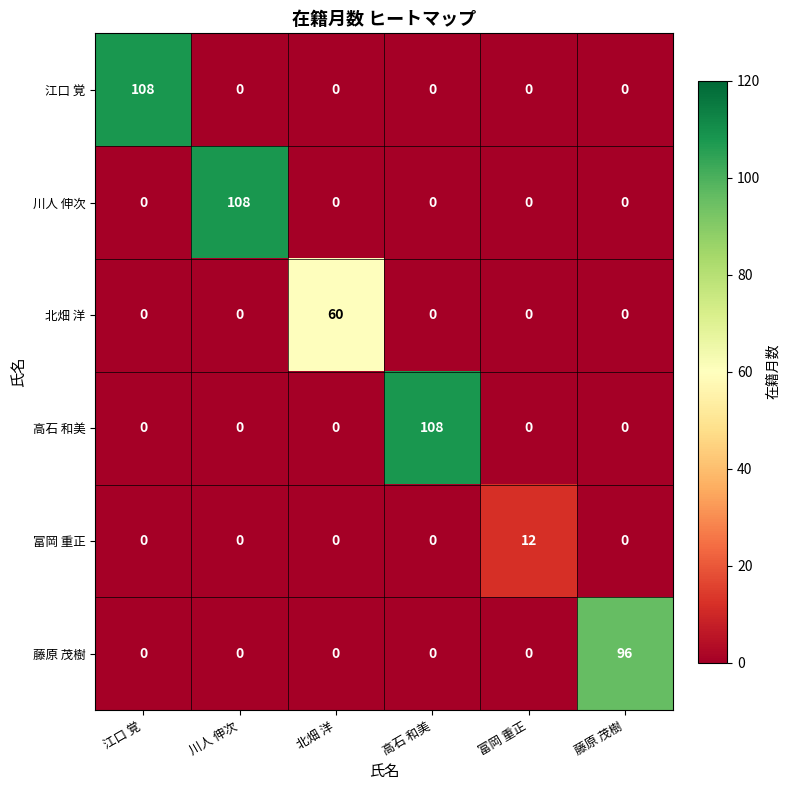

Is it true that 川人 伸次 equals 63 at 江口 覚?

False